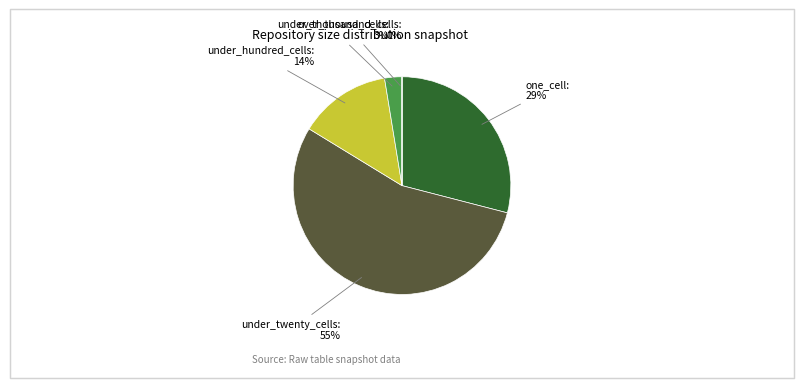

Is there any slice that represents more than half of the pie?

Yes